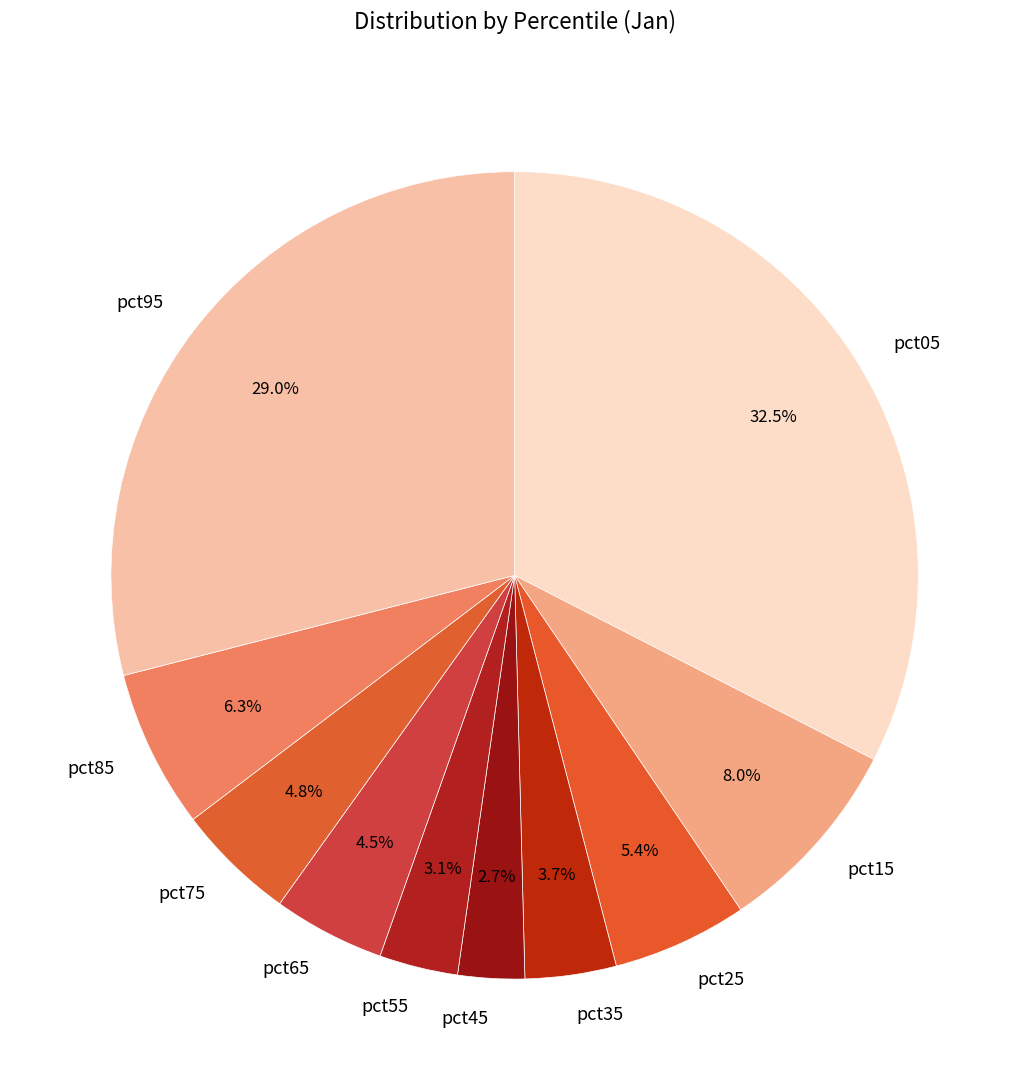

Combined, do pct25 and pct75 account for over 50%?

No